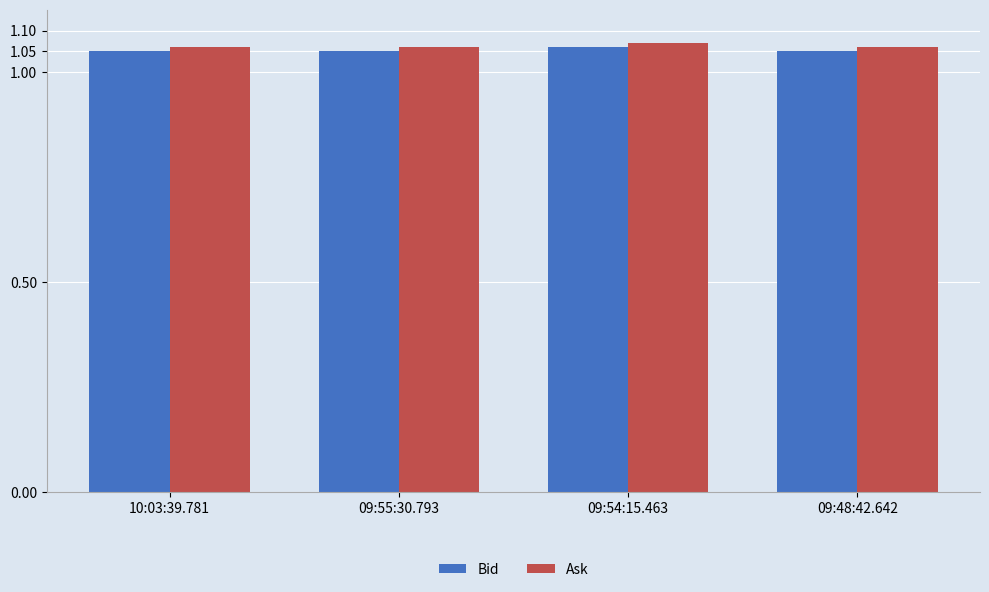

True or false: Ask has a value of 0.6 at 09:48:42.642.

False